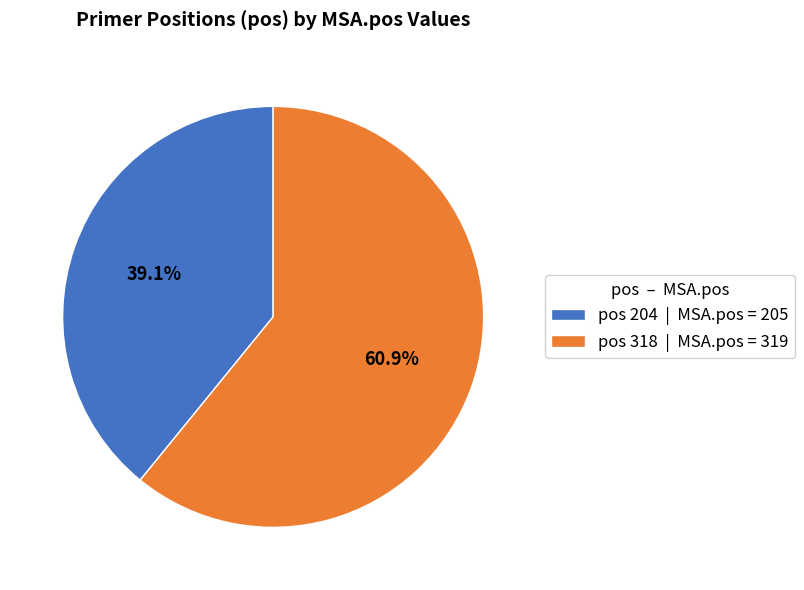

How much of the chart is everything except pos 318 | MSA.pos = 319?

39.1%